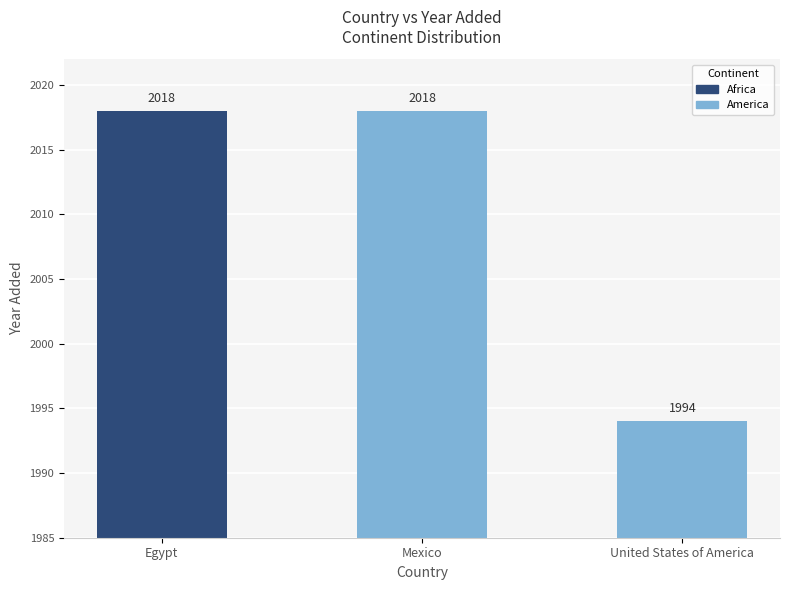

Which category has the lowest value across all series?

United States of America